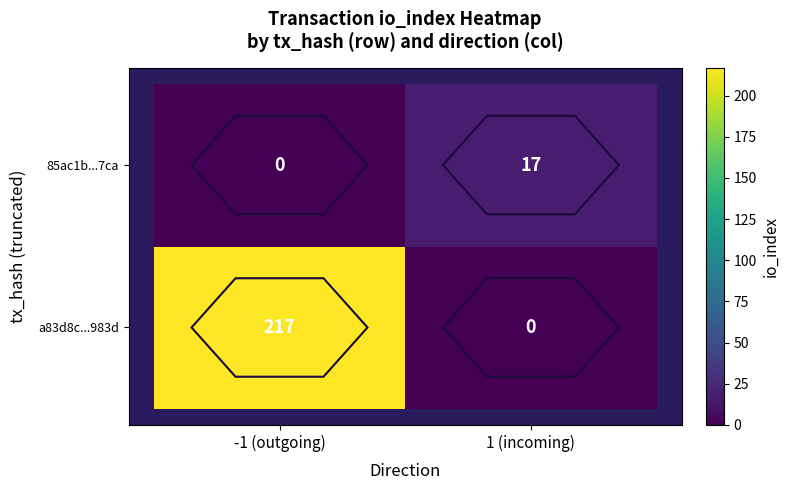

What is the sum of the a83d8c...983d values at -1 (outgoing) and 1 (incoming)?

217